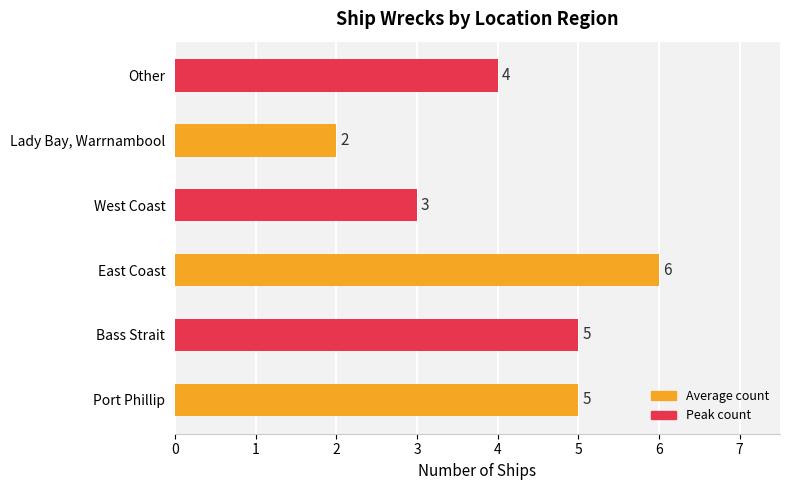

At which label is the value closest to 4?

Other